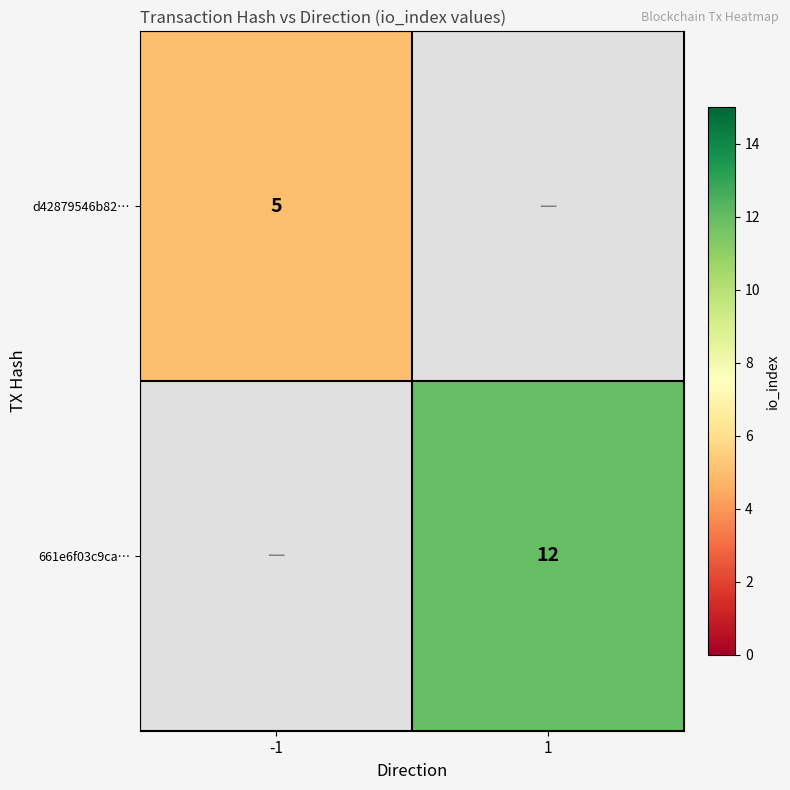

The d42879546b82… series shows 3 at -1. True or false?

False